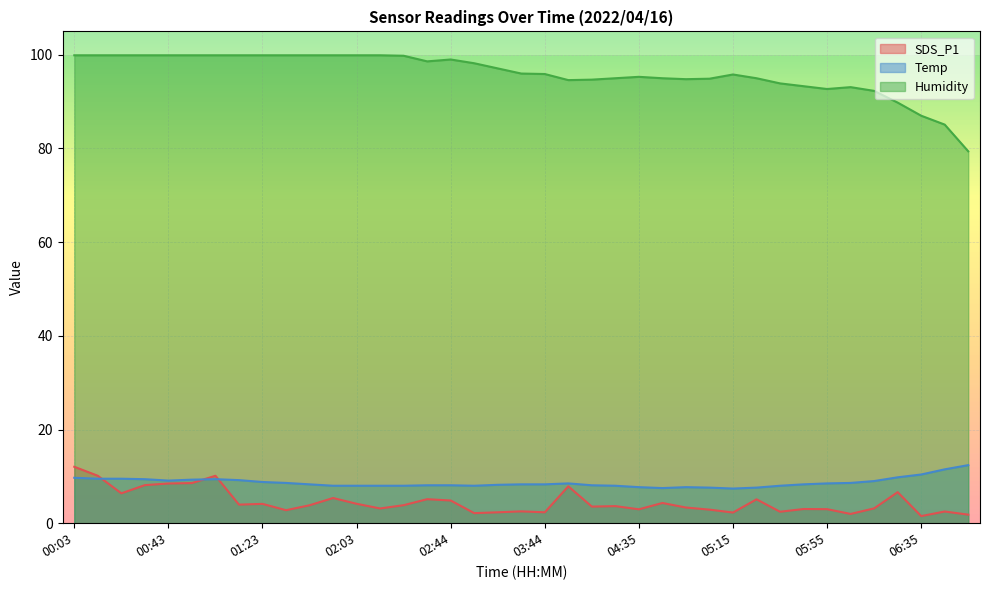

What is the label of the 28th point from the right?

01:53